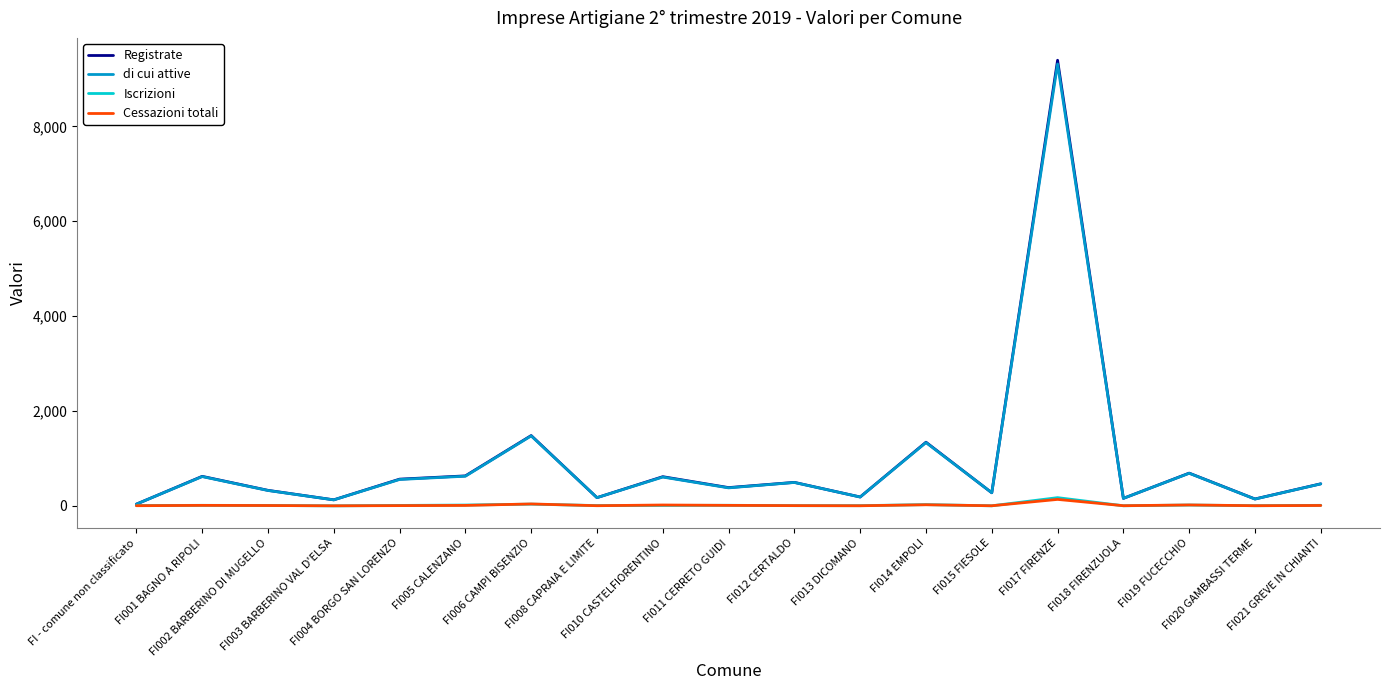

What is the maximum value shown in the chart?

9395